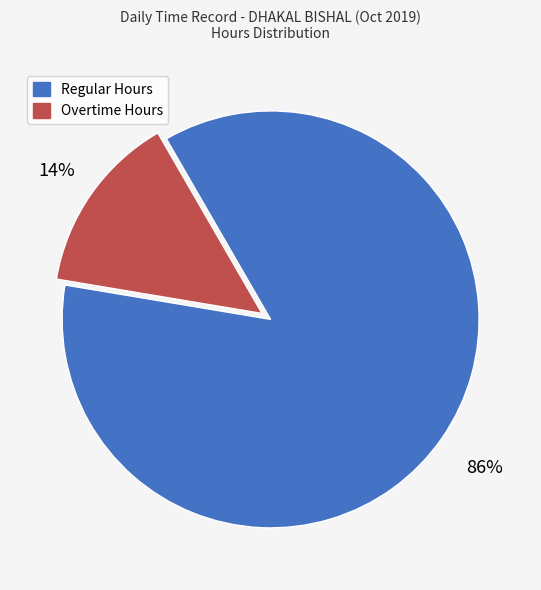

What percentage is the Overtime Hours slice, to the nearest percent?

14%